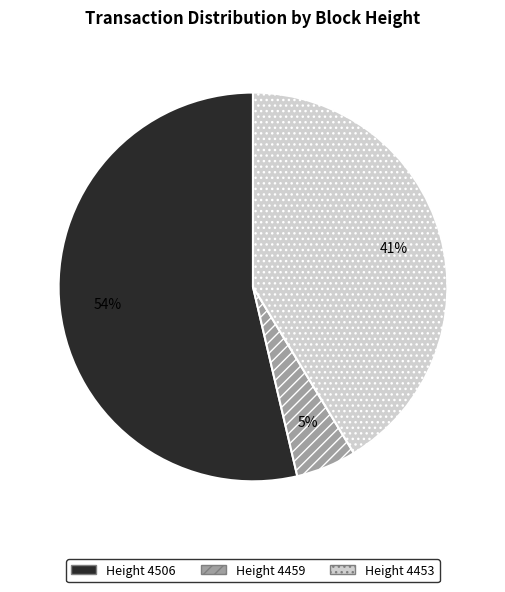

To the nearest percent, what is the average slice percentage?

33%